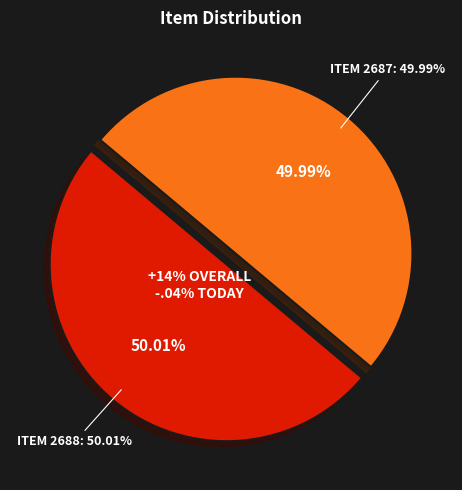

How many slices are in this pie chart?

2